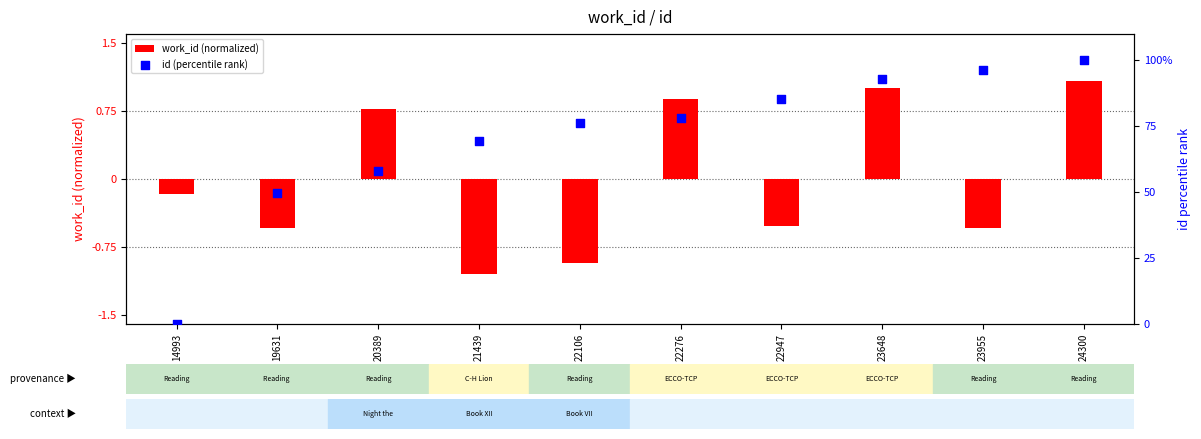

Which series has the largest Y range (max minus min)?

id (percentile rank)